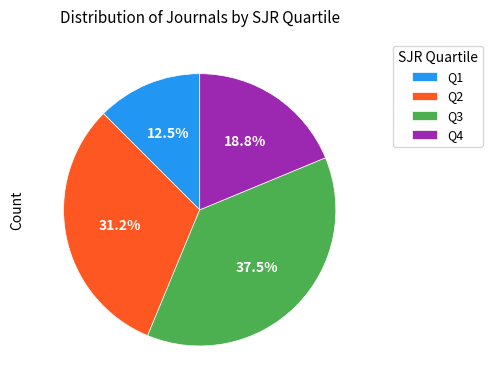

To the nearest percent, what is the average slice percentage?

25%